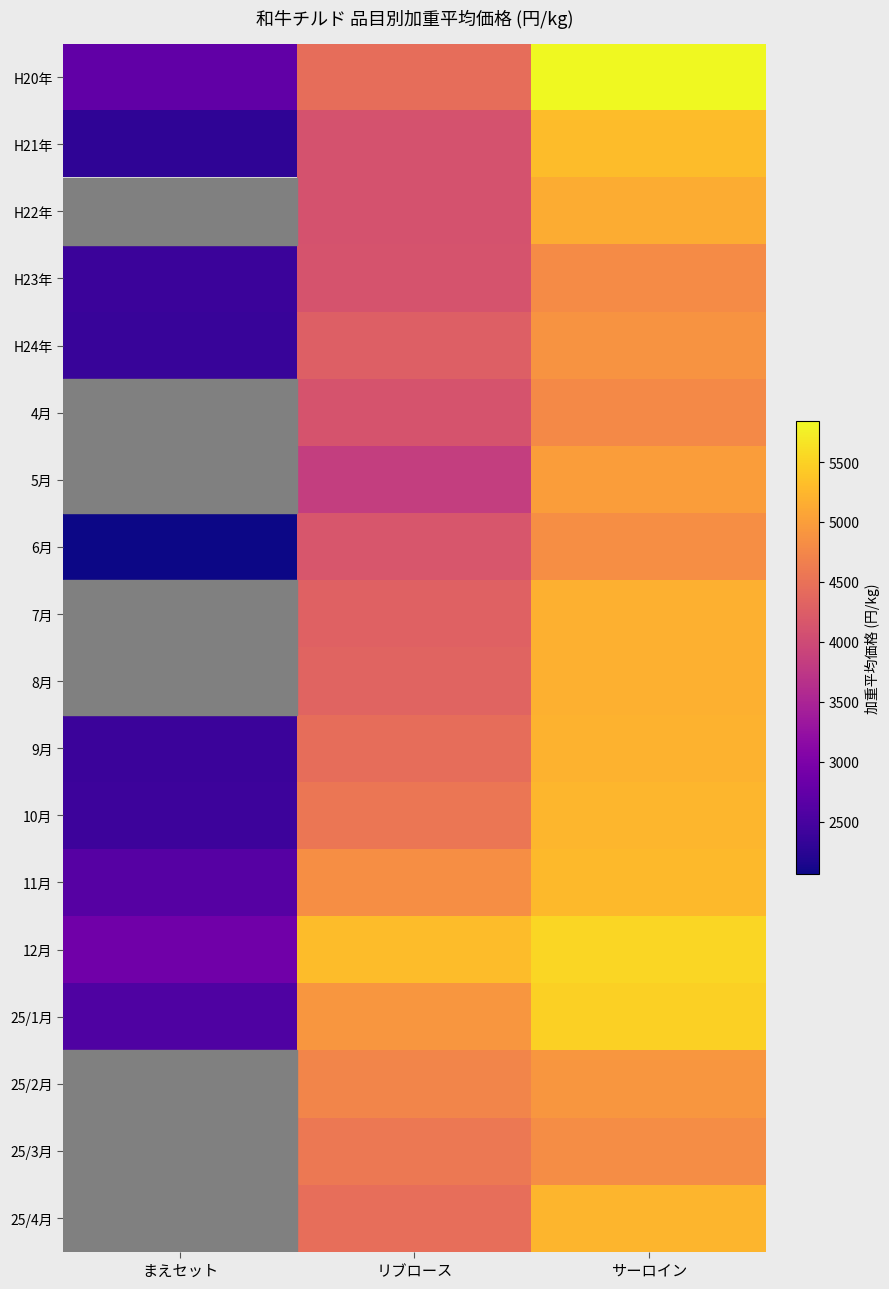

How many distinct data groups are displayed?

18